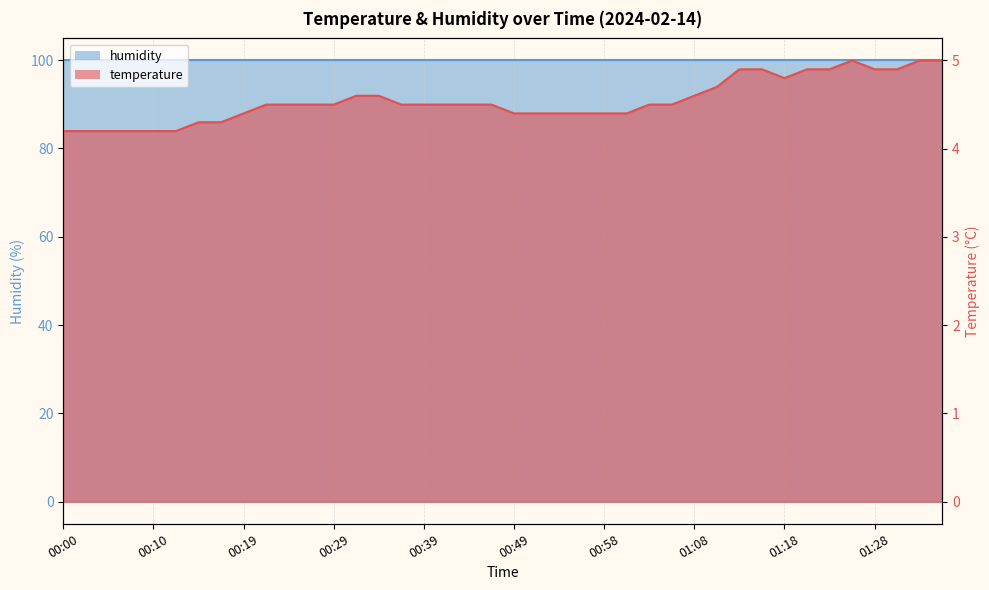

Which label corresponds to the smallest value in the chart?

00:00